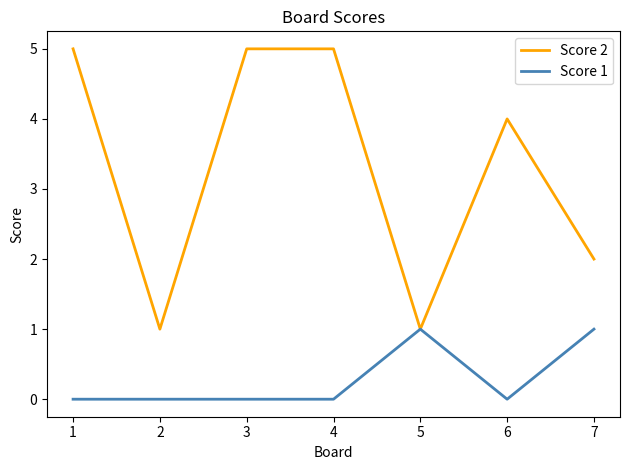

Which series has the widest spread of values?

Score 2